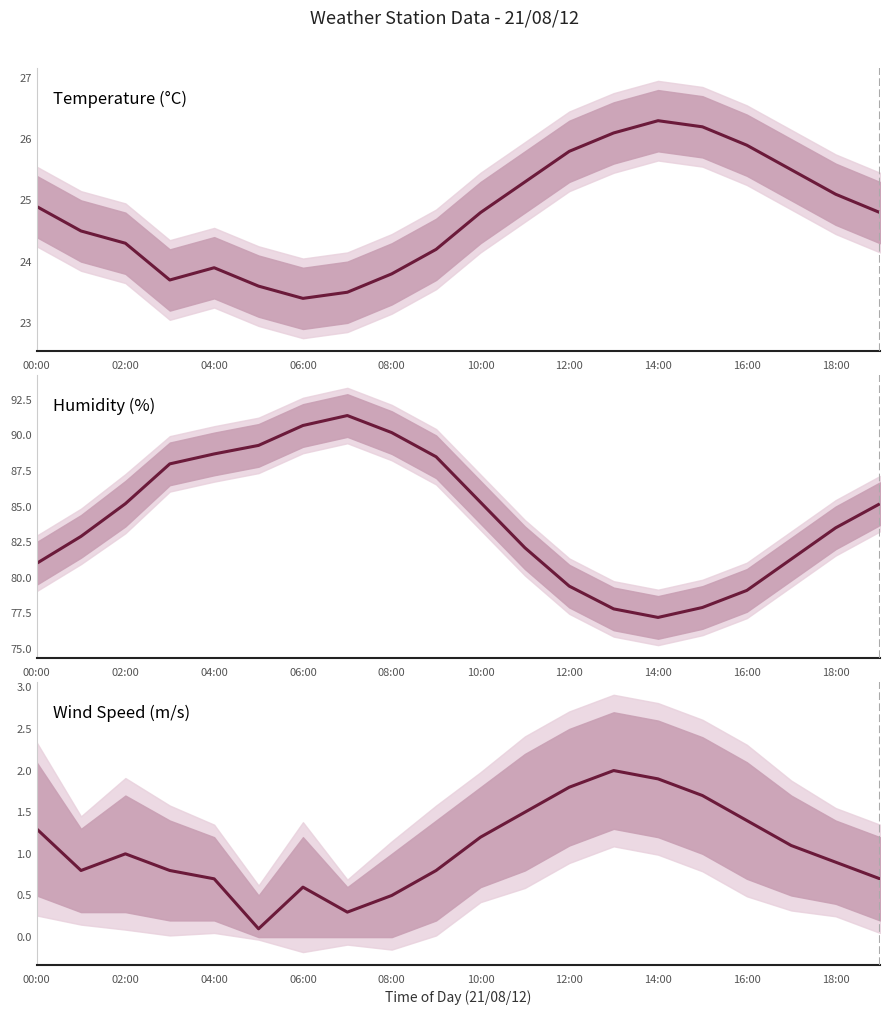

How many data points in Temperature are less than 24?

6